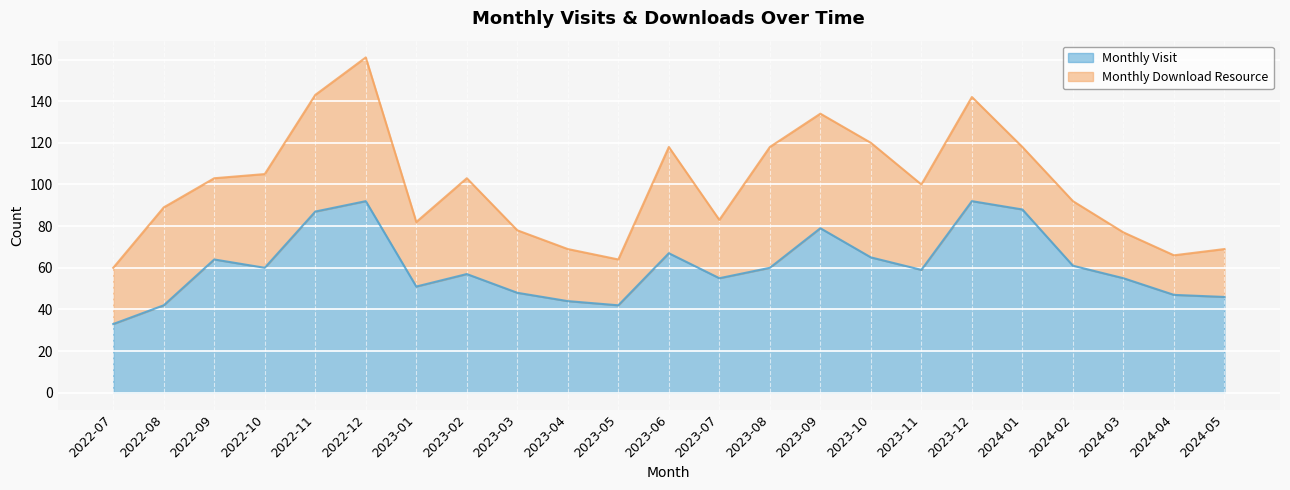

What is the total value across all series at 2022-10?

105